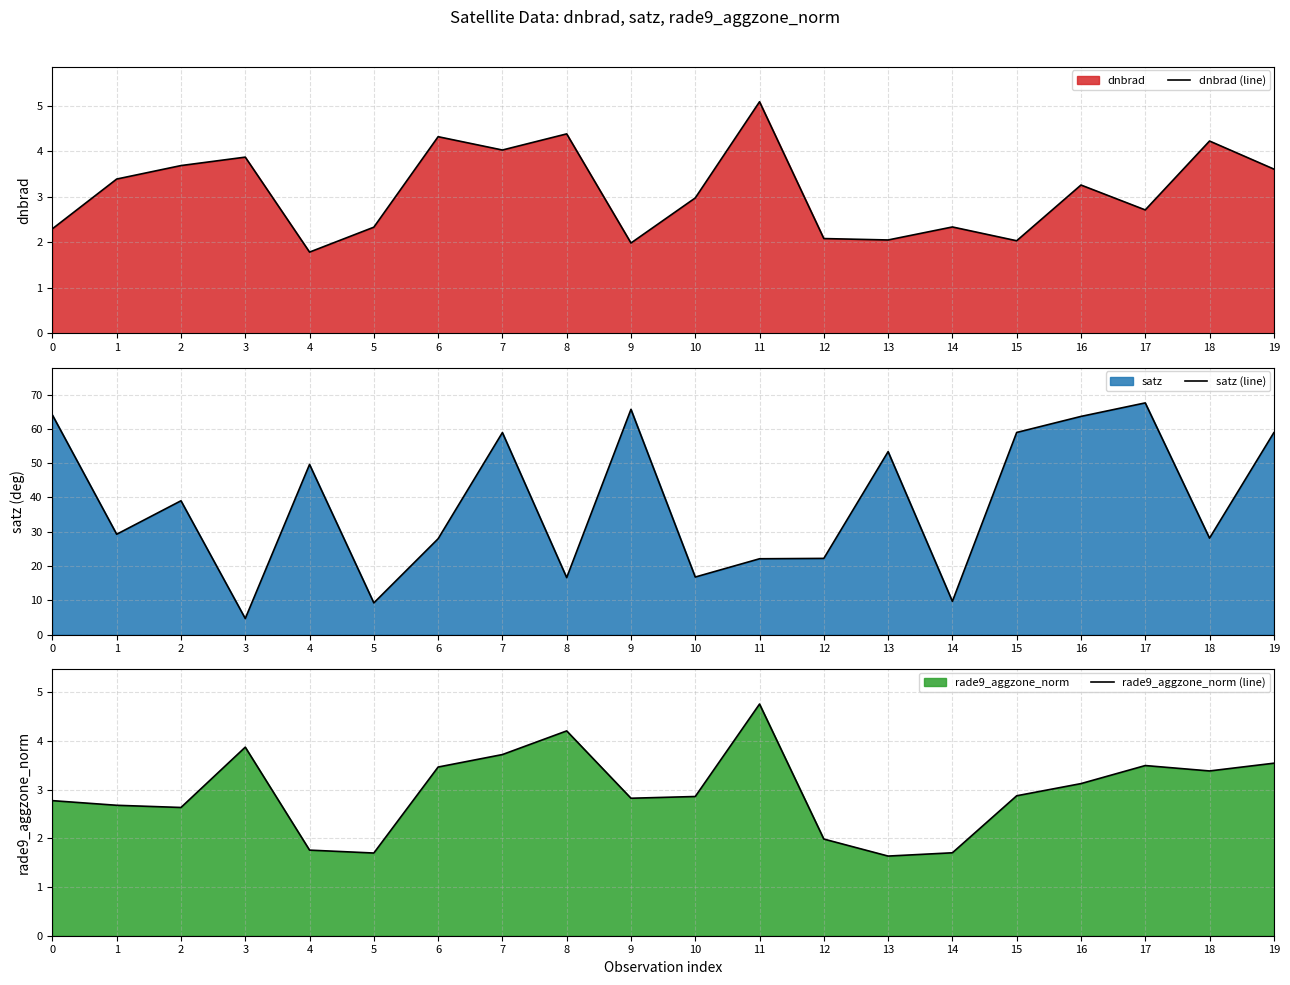

What are all the series names shown in the legend?

dnbrad (line), satz (line), rade9_aggzone_norm (line)